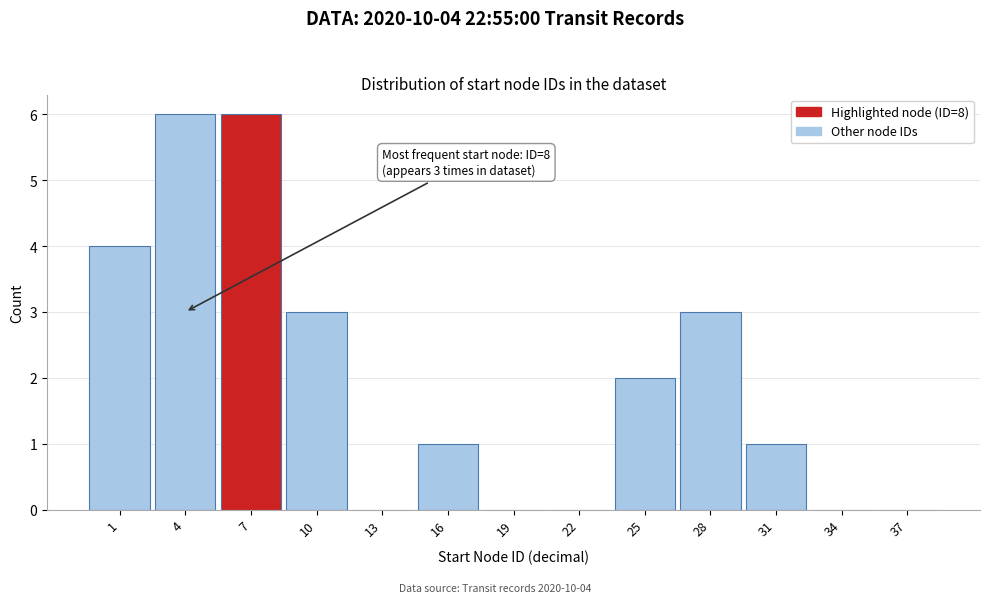

Reading left to right, what are all the values shown in this chart?

1=4	4=6	7=6	10=3	13=0	16=1	19=0	22=0	25=2	28=3	31=1	34=0	37=0